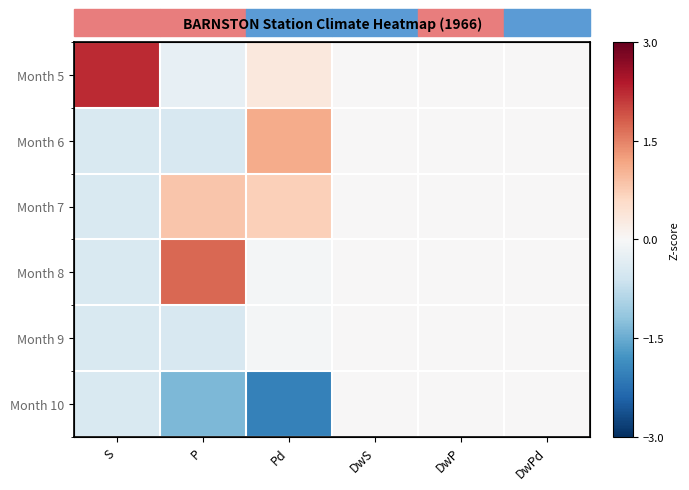

How many values in Month 6 are below zero?

2